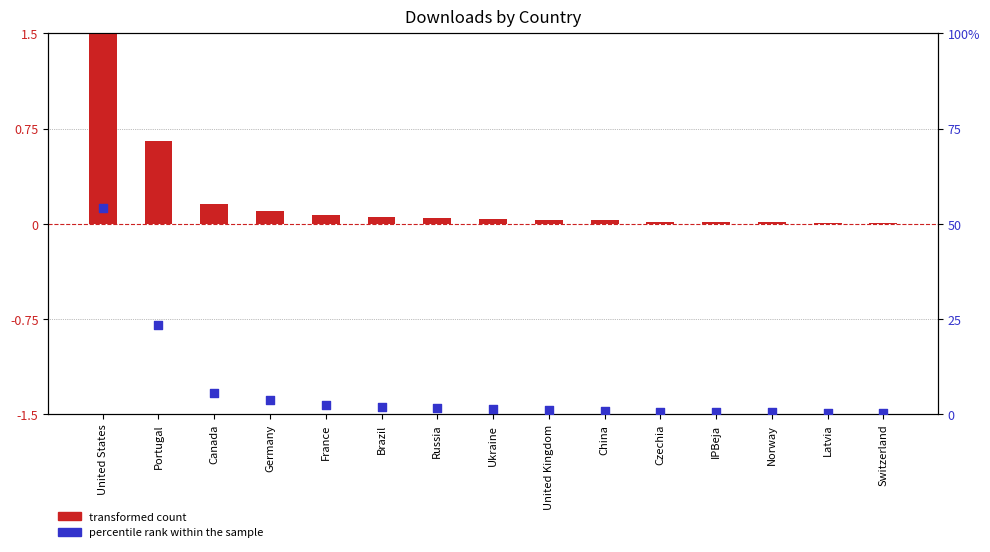

What is the total value across all series at Brazil?

1.9